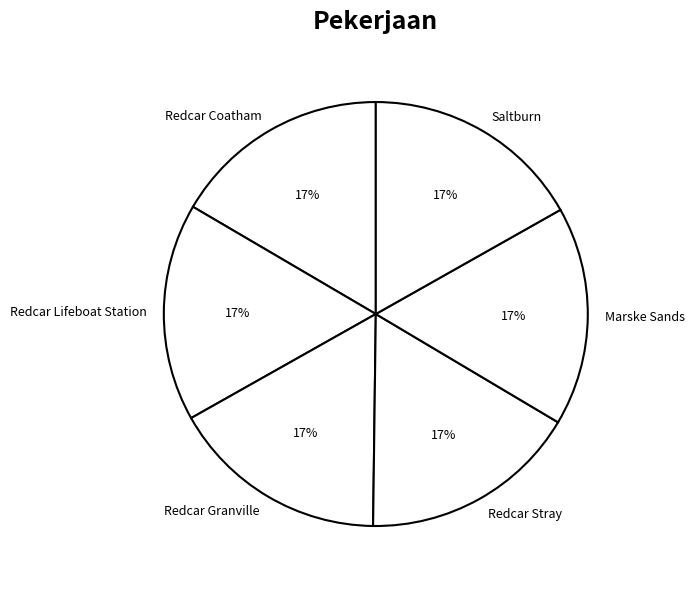

How many segments does this pie chart have?

6